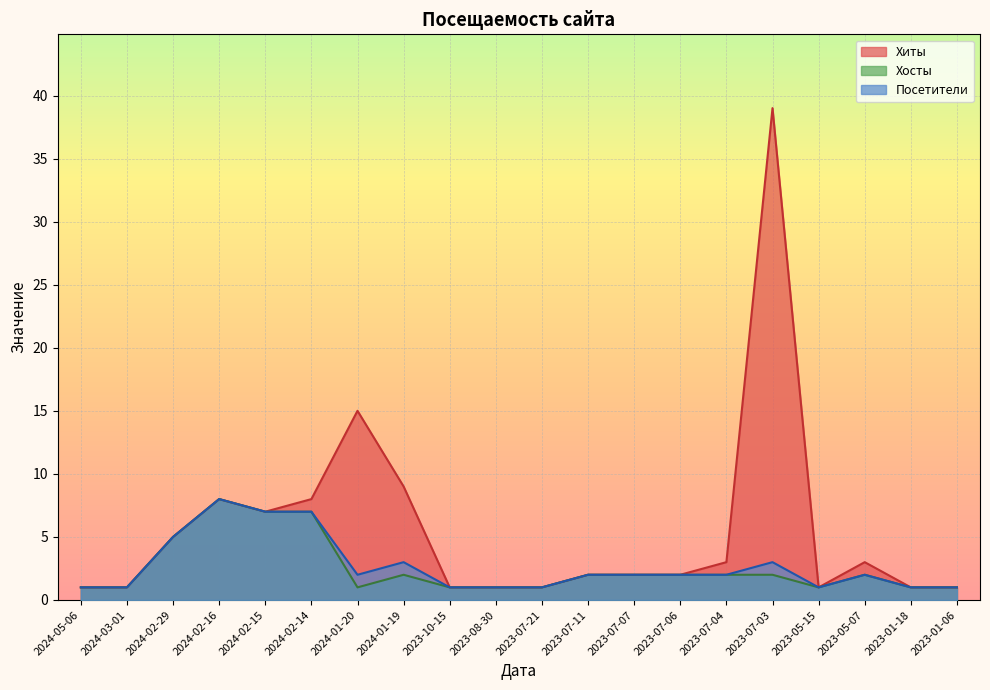

Reading left to right, list all the values displayed in this chart.

Хиты: 2024-05-06=1	2024-03-01=1	2024-02-29=5	2024-02-16=8	2024-02-15=7	2024-02-14=8	2024-01-20=15	2024-01-19=9	2023-10-15=1	2023-08-30=1	2023-07-21=1	2023-07-11=2	2023-07-07=2	2023-07-06=2	2023-07-04=3	2023-07-03=39	2023-05-15=1	2023-05-07=3	2023-01-18=1	2023-01-06=1
Хосты: 2024-05-06=1	2024-03-01=1	2024-02-29=5	2024-02-16=8	2024-02-15=7	2024-02-14=7	2024-01-20=1	2024-01-19=2	2023-10-15=1	2023-08-30=1	2023-07-21=1	2023-07-11=2	2023-07-07=2	2023-07-06=2	2023-07-04=2	2023-07-03=2	2023-05-15=1	2023-05-07=2	2023-01-18=1	2023-01-06=1
Посетители: 2024-05-06=1	2024-03-01=1	2024-02-29=5	2024-02-16=8	2024-02-15=7	2024-02-14=7	2024-01-20=2	2024-01-19=3	2023-10-15=1	2023-08-30=1	2023-07-21=1	2023-07-11=2	2023-07-07=2	2023-07-06=2	2023-07-04=2	2023-07-03=3	2023-05-15=1	2023-05-07=2	2023-01-18=1	2023-01-06=1